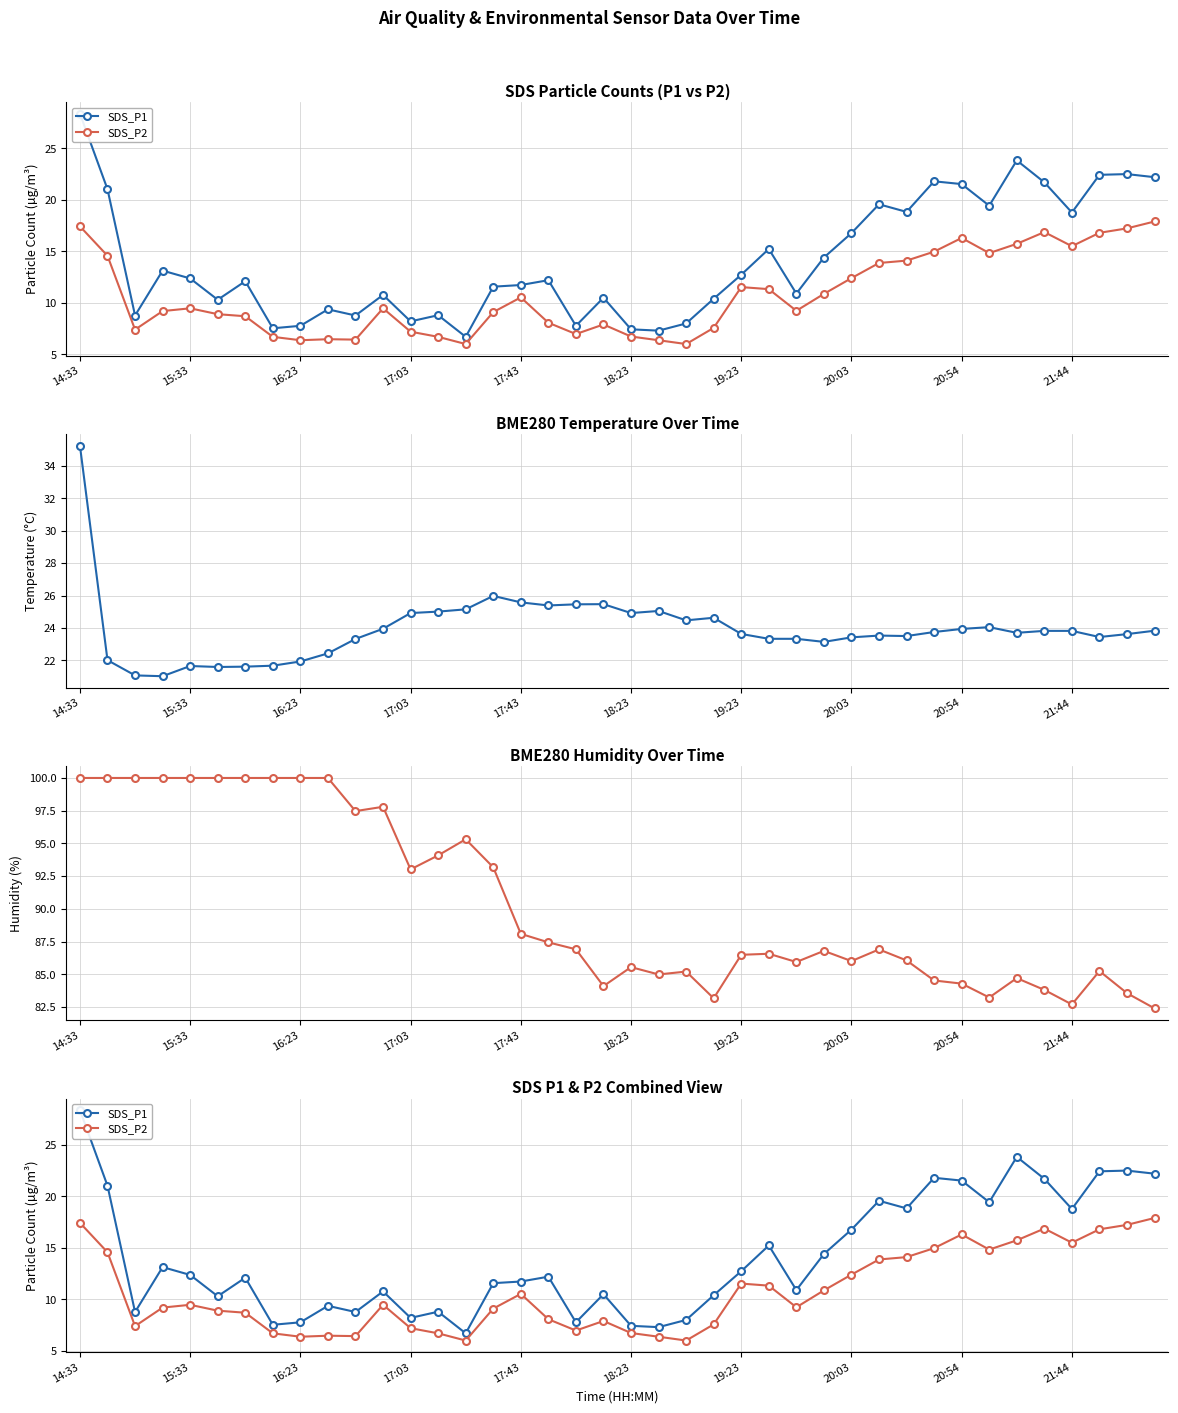

Where does the BME280_temperature series first go above 23?

14:33